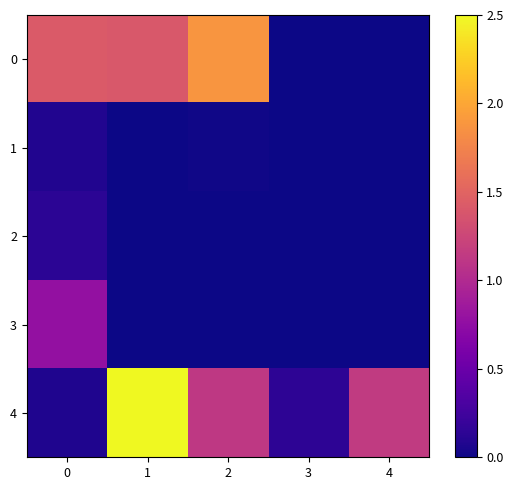

Reading right to left, extract all data points from this chart.

0: 4=0.0	3=0.0	2=1.9	1=1.4	0=1.4
1: 4=0.0	3=0.0	2=0.0	1=0.0	0=0.1
2: 4=0.0	3=0.0	2=0.0	1=0.0	0=0.1
3: 4=0.0	3=0.0	2=0.0	1=0.0	0=0.8
4: 4=1.1	3=0.1	2=1.1	1=2.5	0=0.1